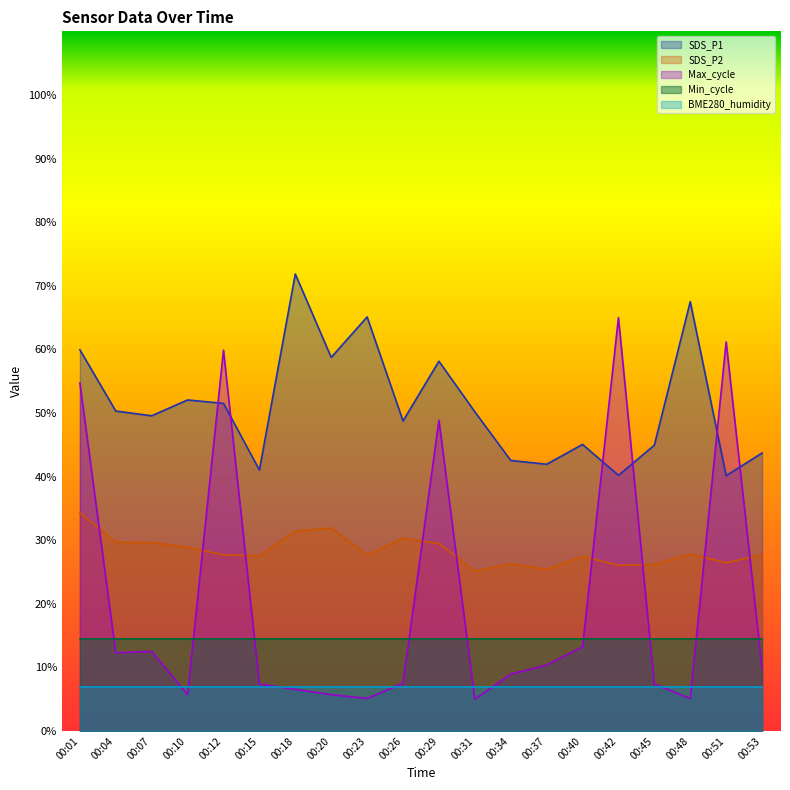

At which category does SDS_P2 reach its first local peak?

00:20